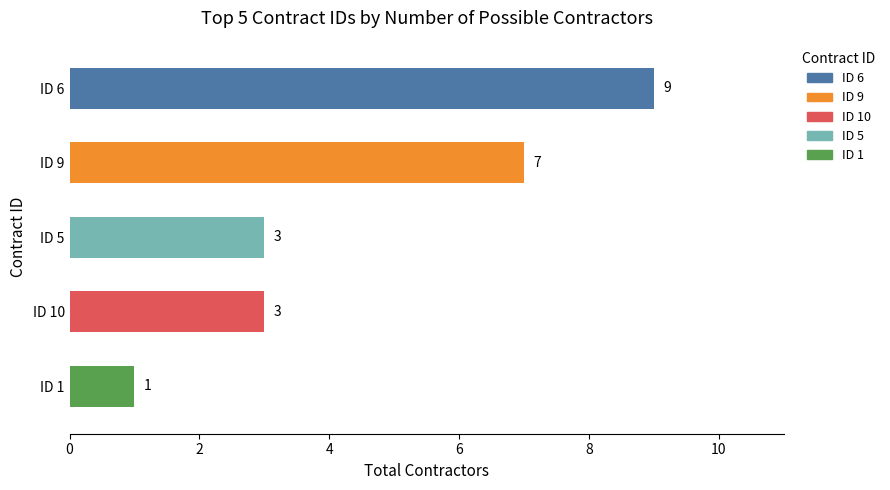

What is the average value?

5